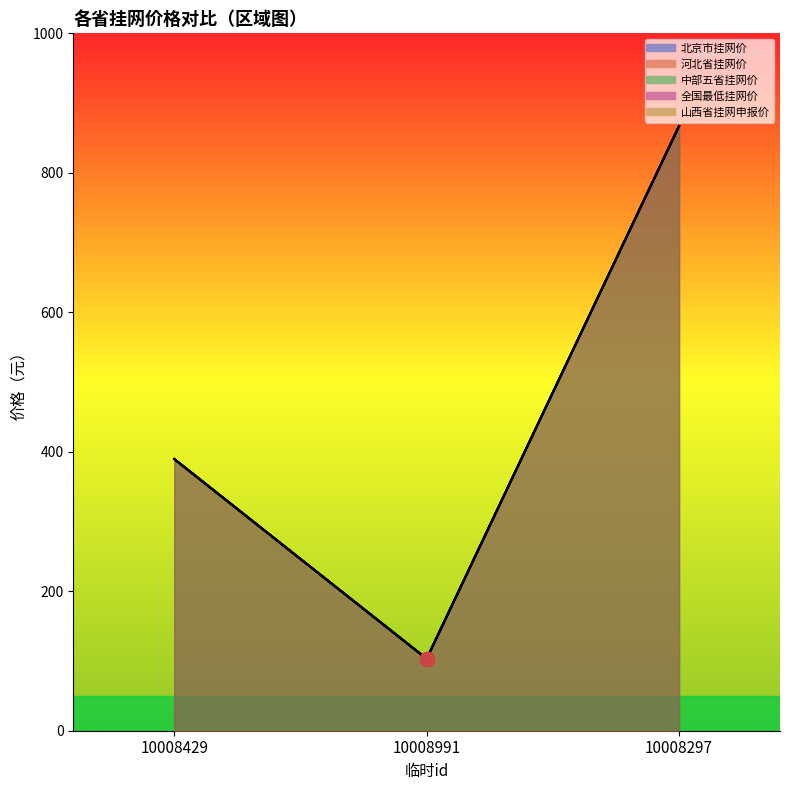

Rank the series by their maximum value, from highest to lowest.

北京市挂网价, 河北省挂网价, 中部五省挂网价, 全国最低挂网价, 山西省挂网申报价